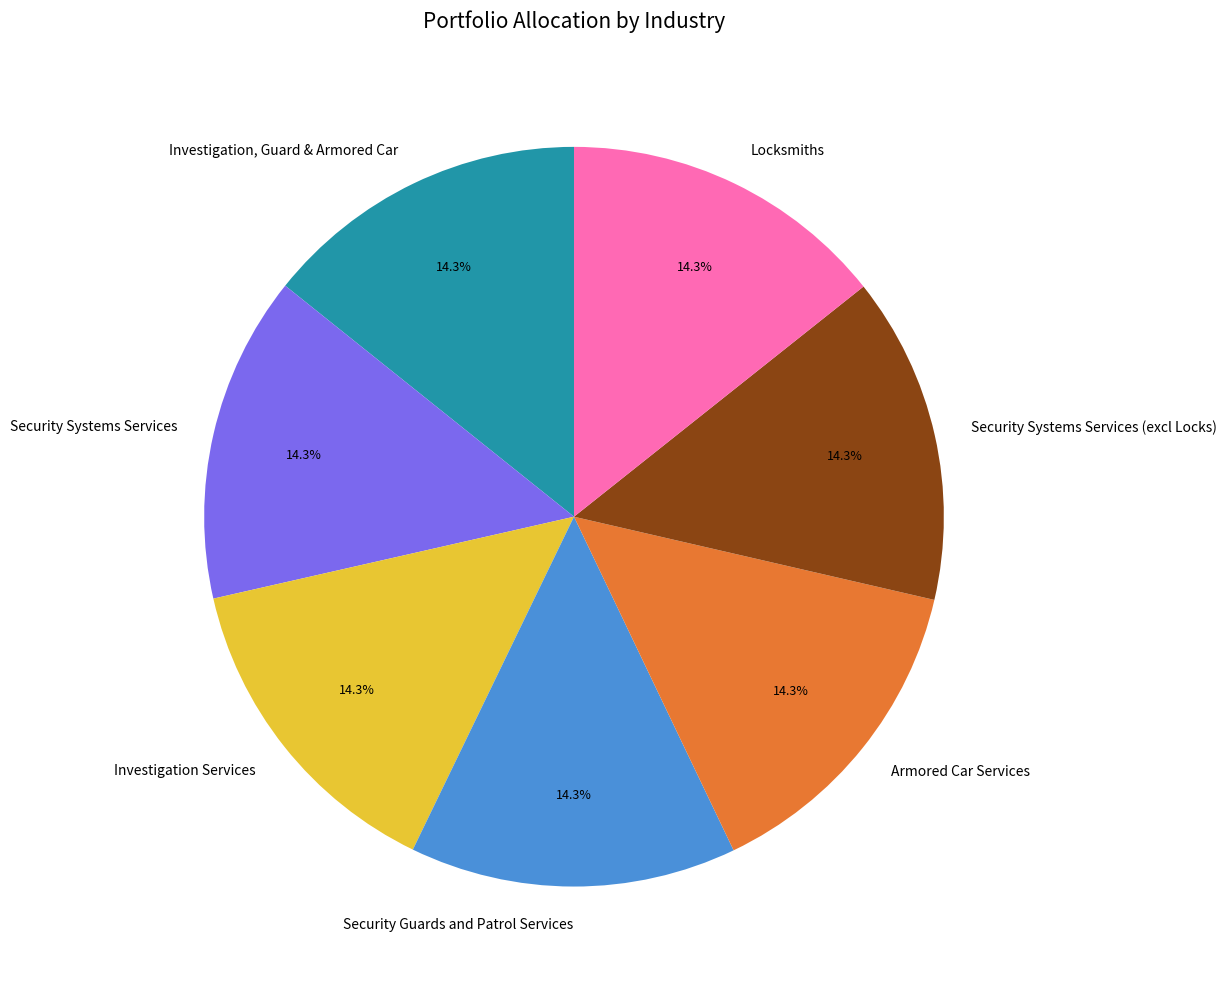

Approximately how many times larger is the value at Security Systems Services (excl Locks) compared to Investigation, Guard & Armored Car?

1.0